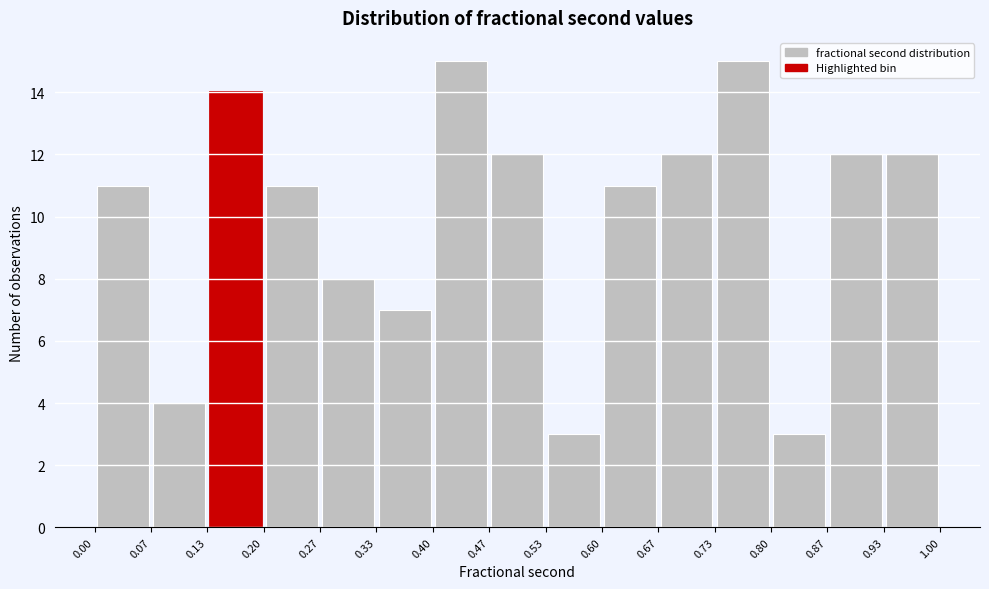

Reading left to right, list every bar in this chart as the range it spans on the x-axis followed by its height. The values are not printed on the chart, so give them approximately, as read against the axis.

0.00 to 0.07: 11
0.07 to 0.13: 4
0.13 to 0.20: 14
0.20 to 0.27: 11
0.27 to 0.33: 8
0.33 to 0.40: 7
0.40 to 0.47: 15
0.47 to 0.53: 12
0.53 to 0.60: 3
0.60 to 0.67: 11
0.67 to 0.73: 12
0.73 to 0.80: 15
0.80 to 0.87: 3
0.87 to 0.93: 12
0.93 to 1.00: 12